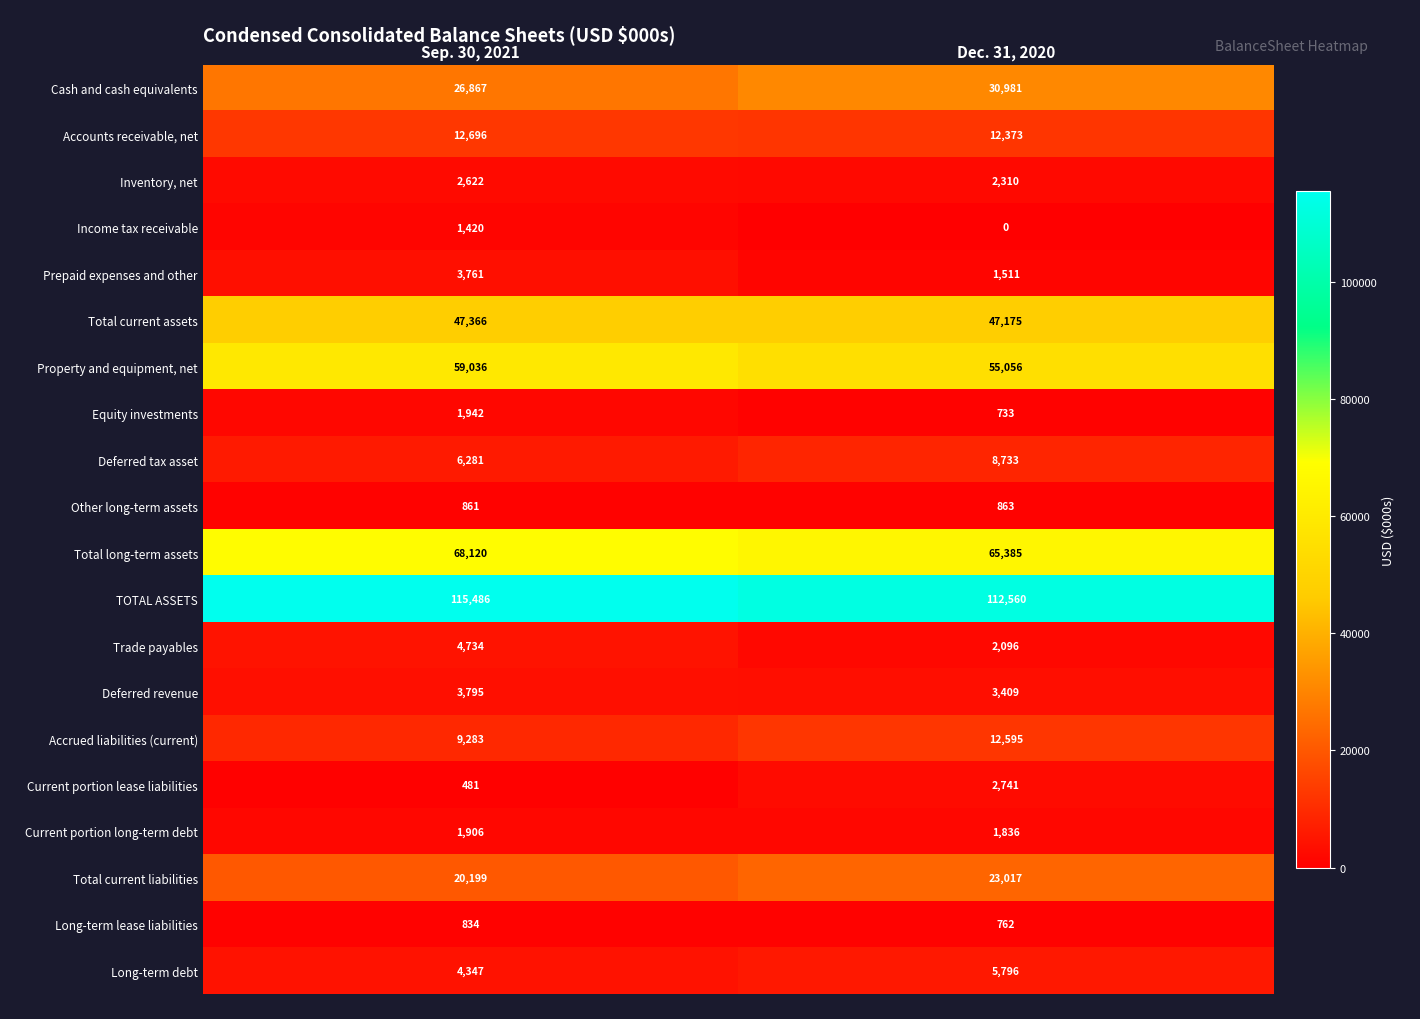

What is the maximum value shown in the chart?

115486